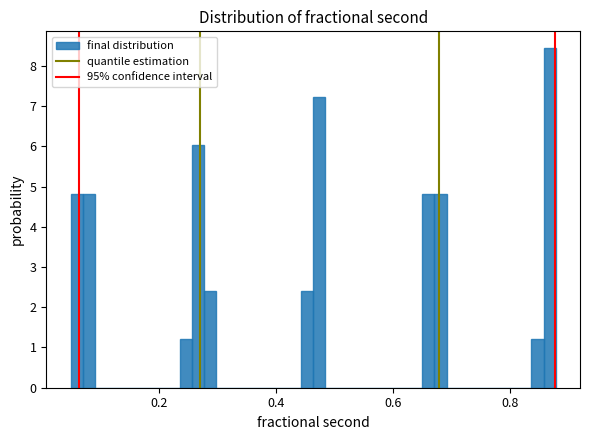

Read against the x-axis, roughly where is the centre of the tallest bar?

0.86